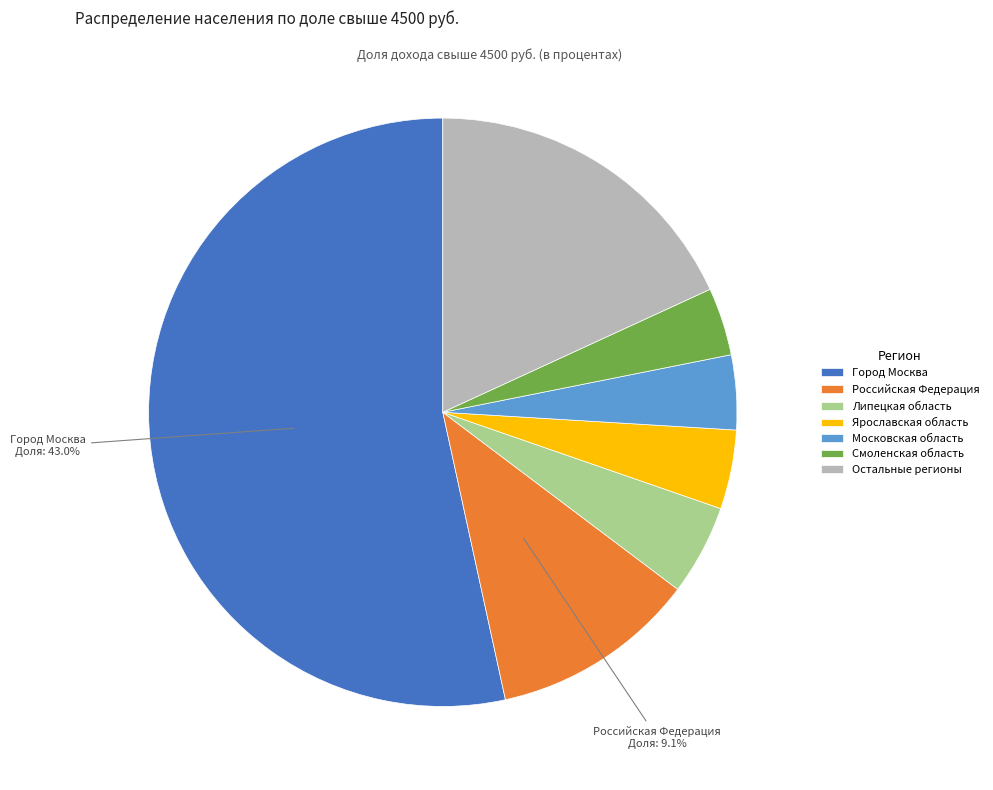

Does any single category account for the majority?

Yes